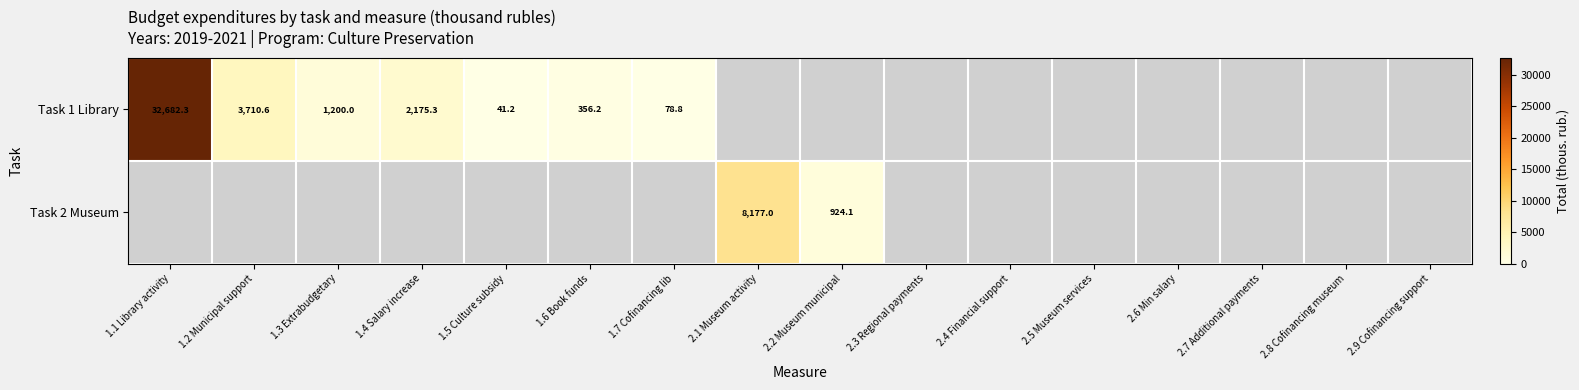

Between 2.5 Museum services and 1.3 Extrabudgetary, which is larger?

1.3 Extrabudgetary